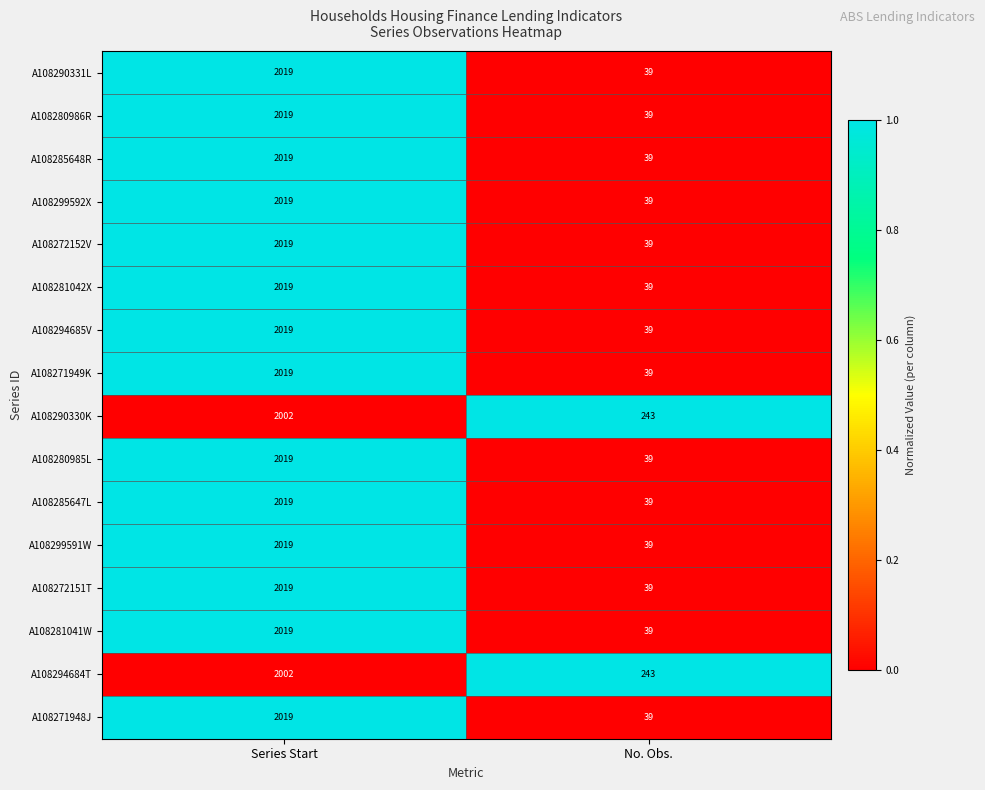

List the labels in order of A108272152V value, smallest first.

No. Obs., Series Start